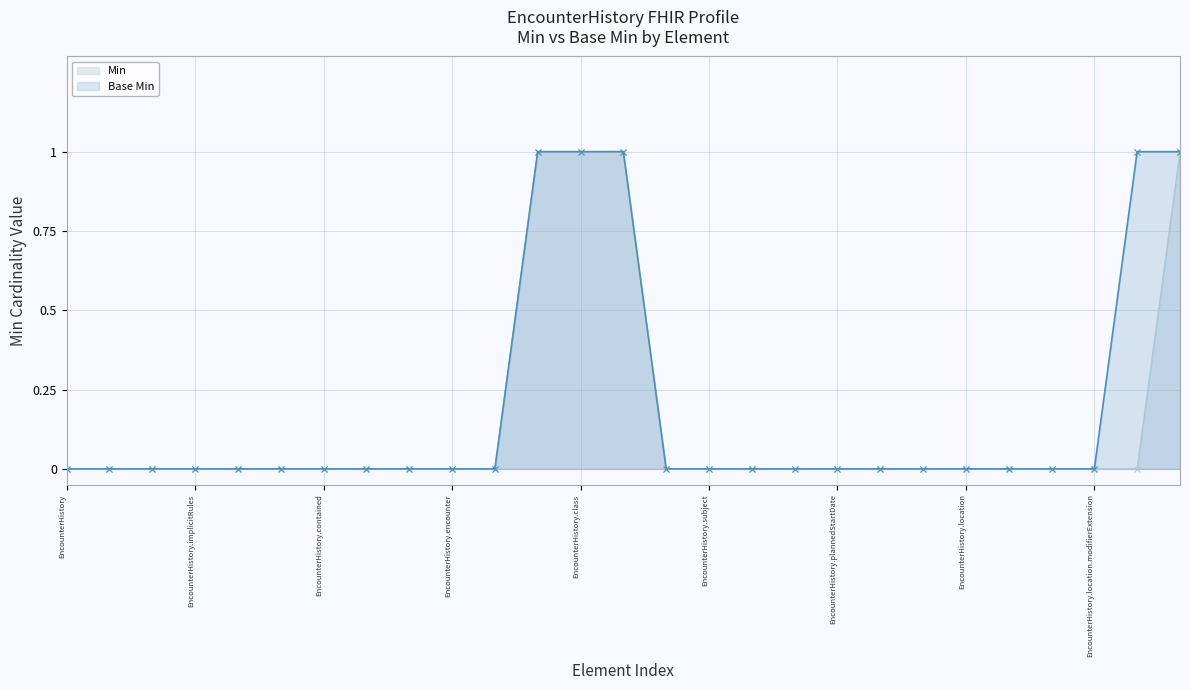

The value of Min at EncounterHistory.type is 1. True or false?

True